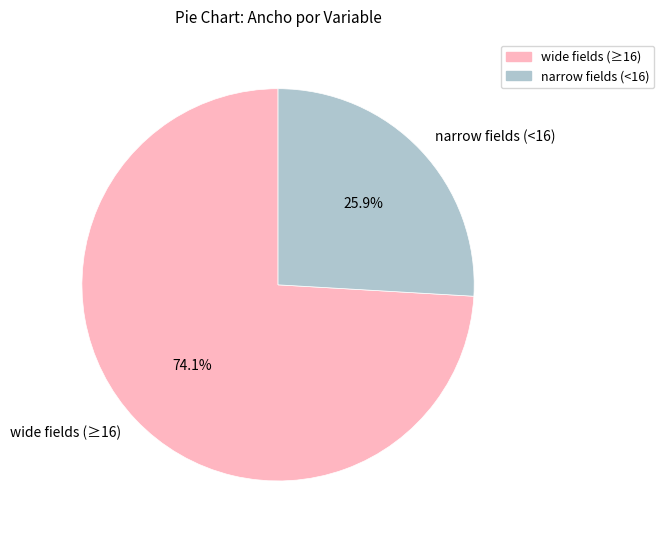

Between wide fields (≥16) and narrow fields (<16), which is larger?

wide fields (≥16)